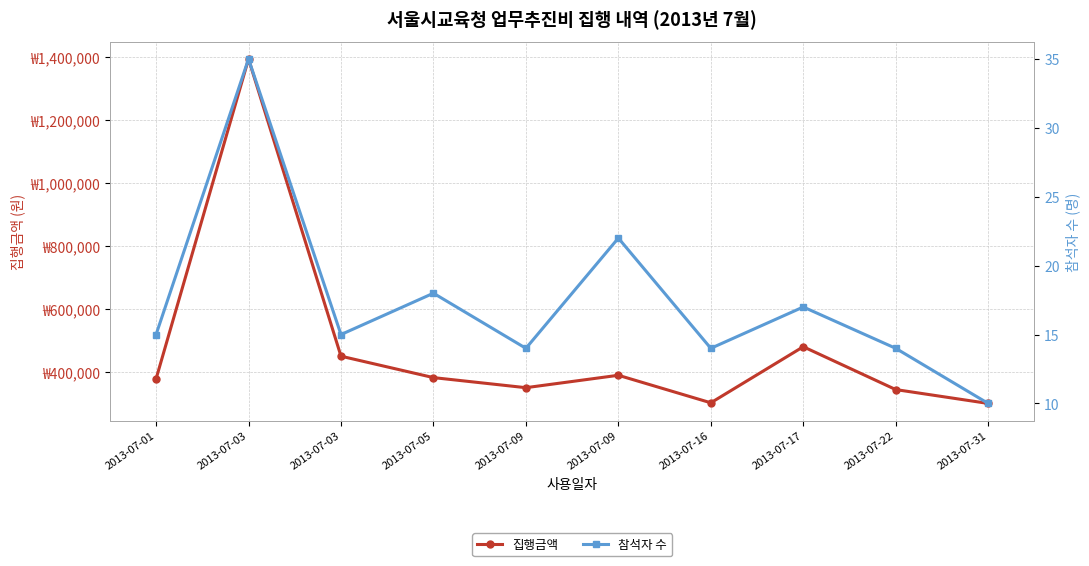

Reading left to right, extract all data points from this chart.

집행금액: 378000	1393500	450000	382000	350000	389400	302000	480000	344000	300000
참석자 수: 15	35	15	18	14	22	14	17	14	10